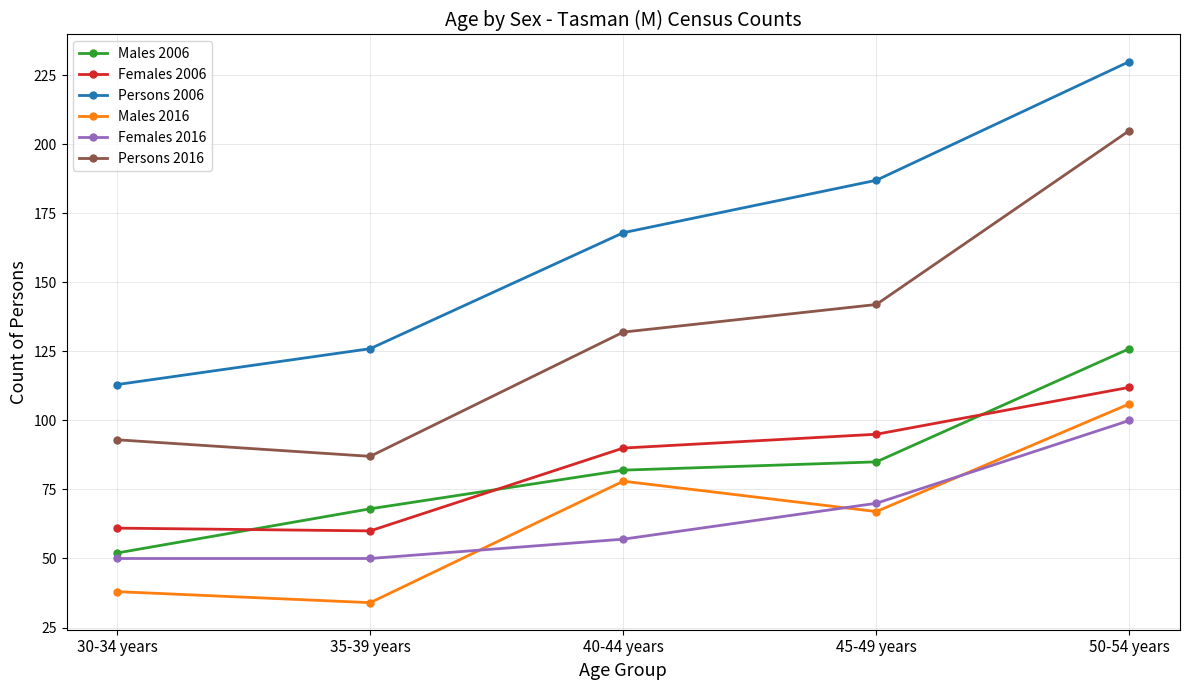

How many values in the Males 2016 series are below 67?

2